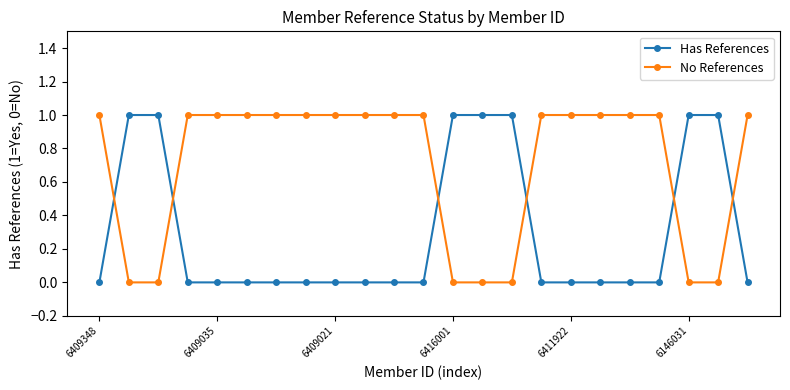

Rank the series by their average value, from lowest to highest.

Has References, No References